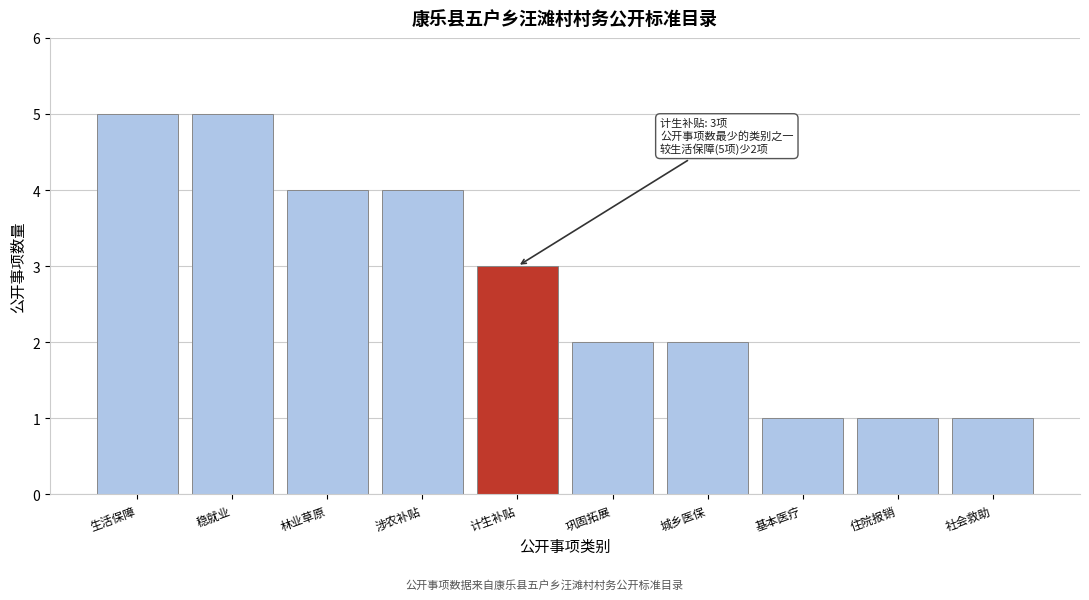

Reading right to left, transcribe all the data shown in this chart.

社会救助=1	住院报销=1	基本医疗=1	城乡医保=2	巩固拓展=2	计生补贴=3	涉农补贴=4	林业草原=4	稳就业=5	生活保障=5